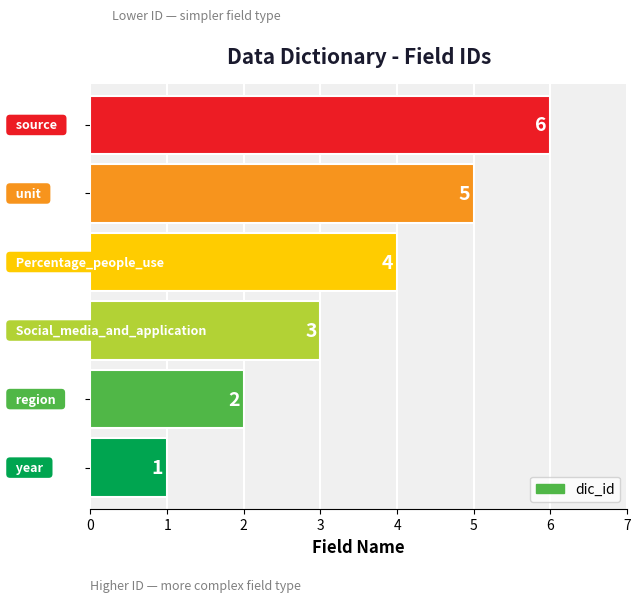

Count the values in the range 2 to 5.

4